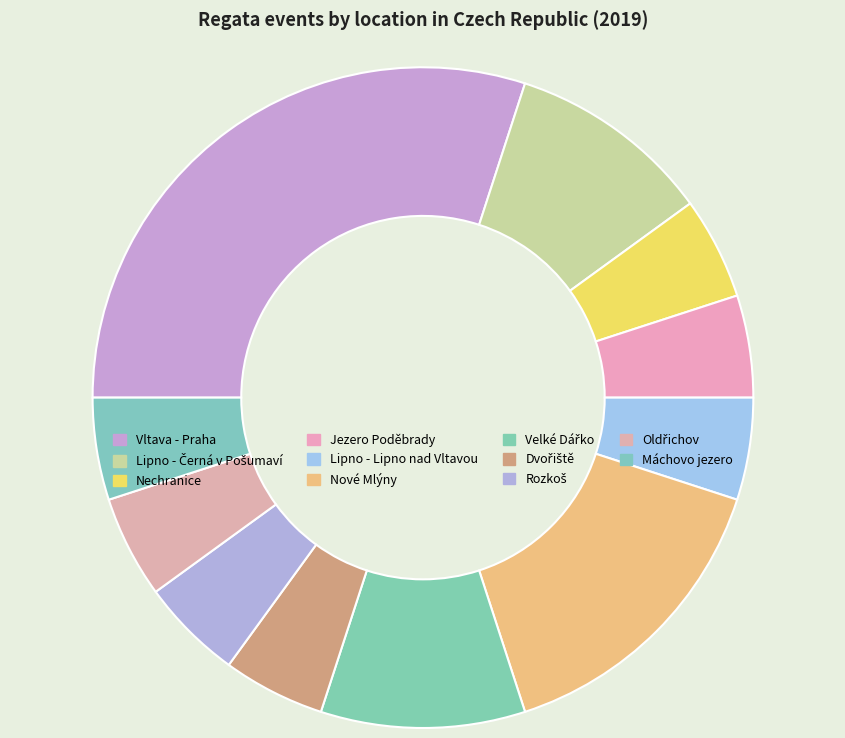

Does any single category account for the majority?

No